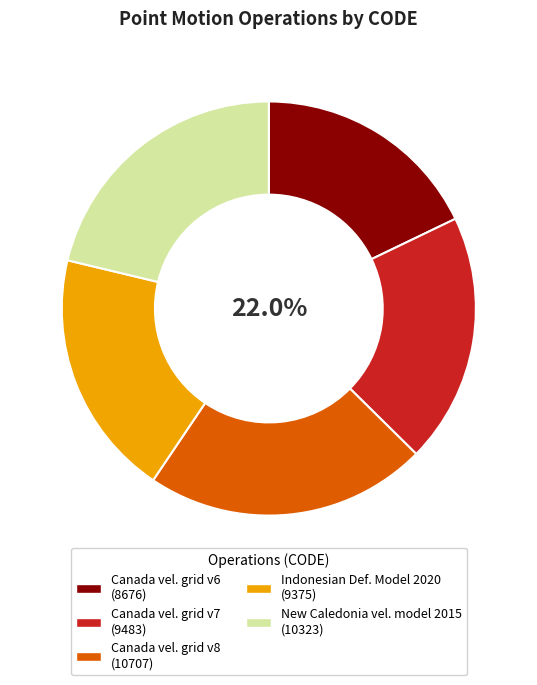

True or false: Canada velocity grid v7 accounts for 25% of the total.

False